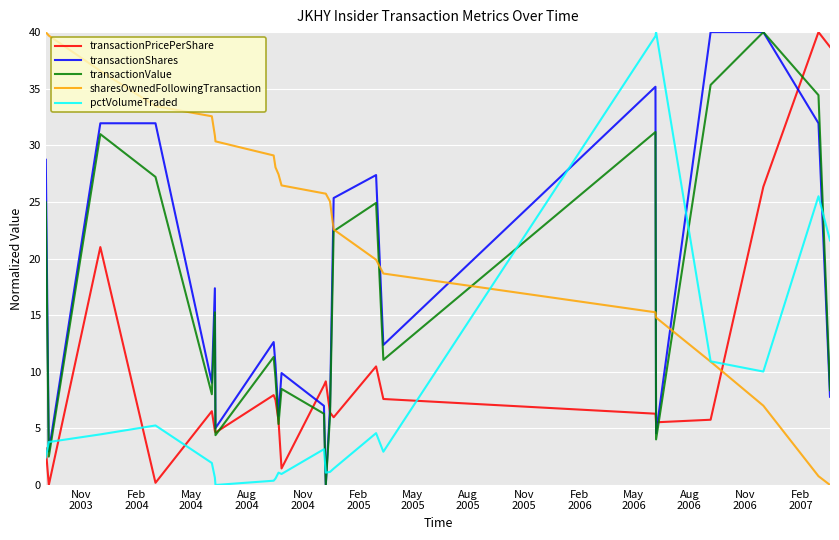

What is the difference between the second highest and minimum values in the pctVolumeTraded series?

39.6